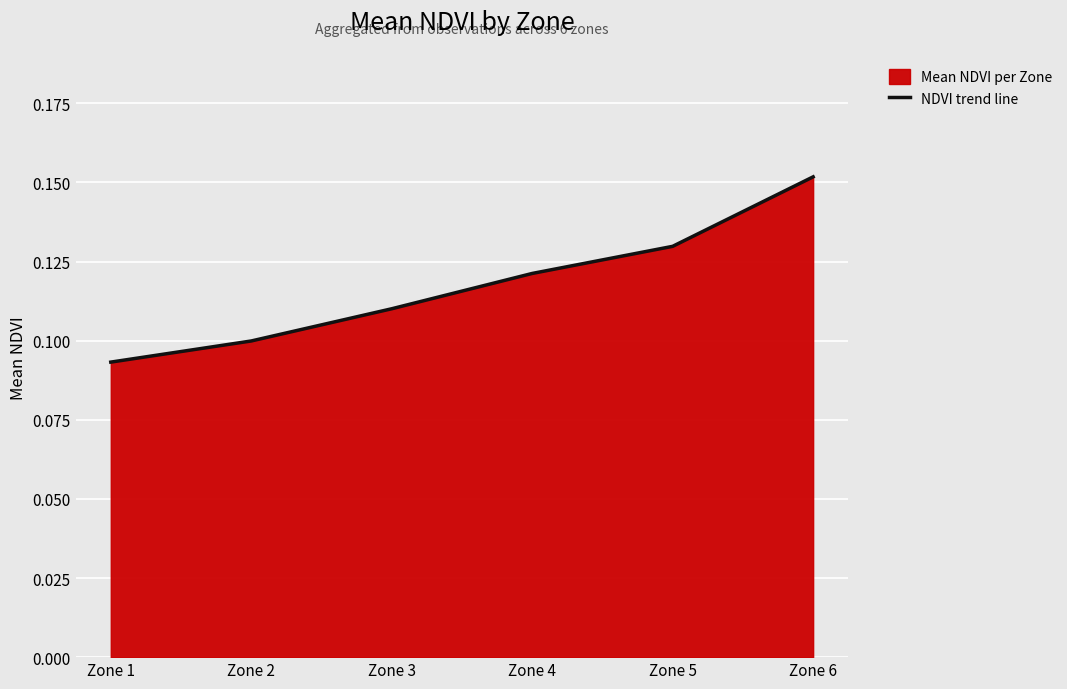

Does the chart display data point markers on the line(s)?

No